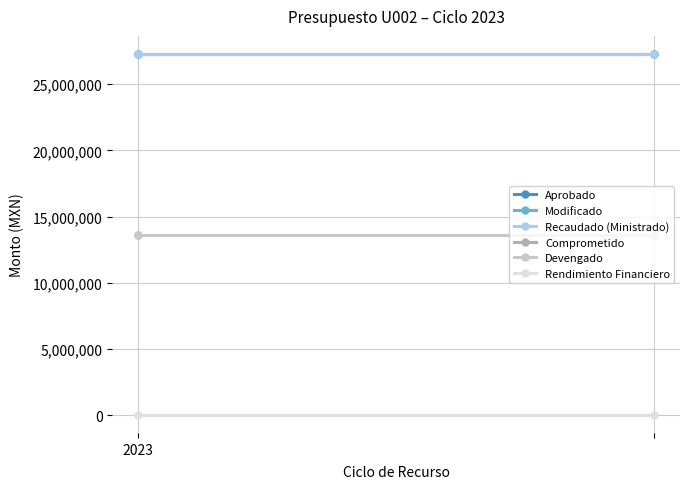

What is the highest value of the Devengado series?

13628855.7